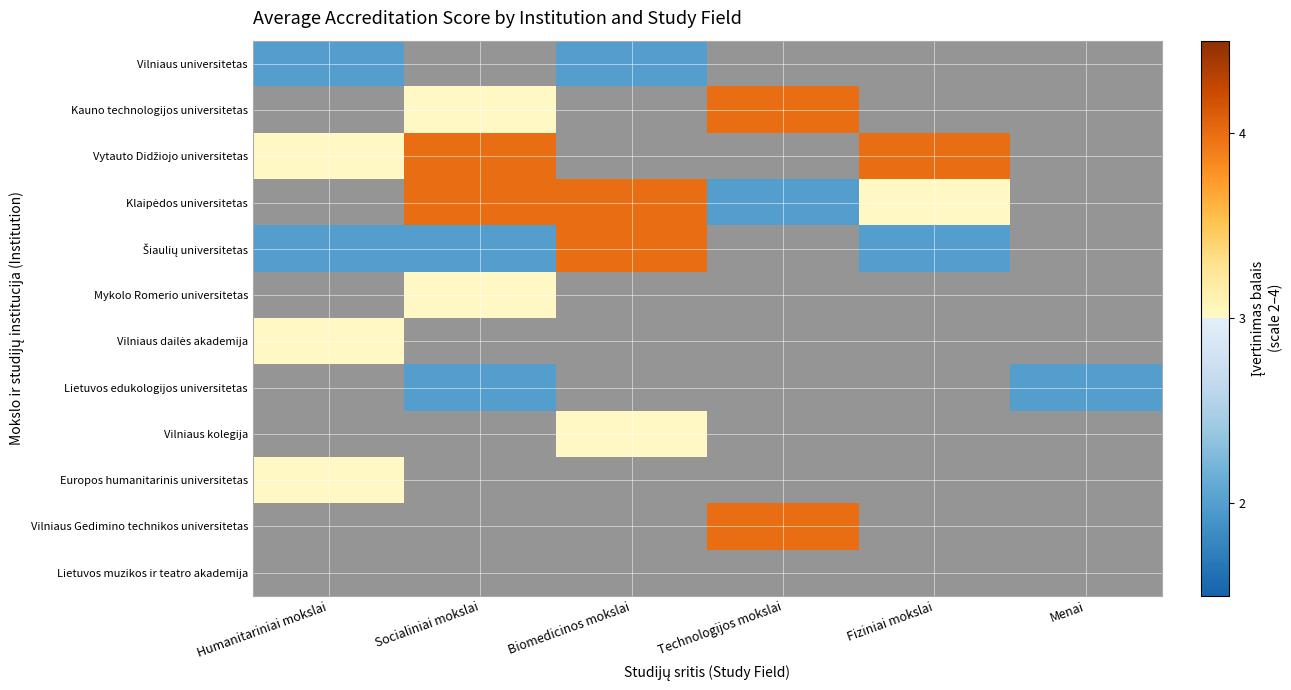

At which category is the sum across all series the highest?

Socialiniai mokslai